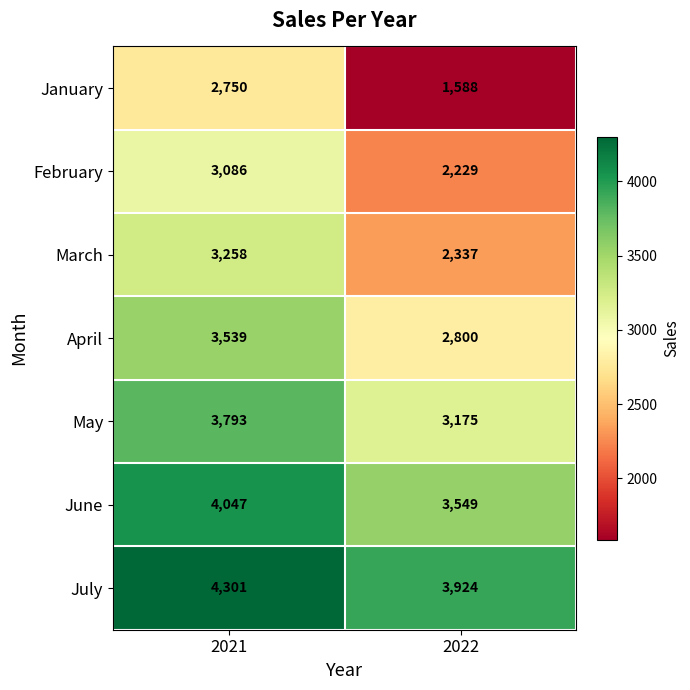

Between 2021 and 2022, which series saw the biggest shift?

January